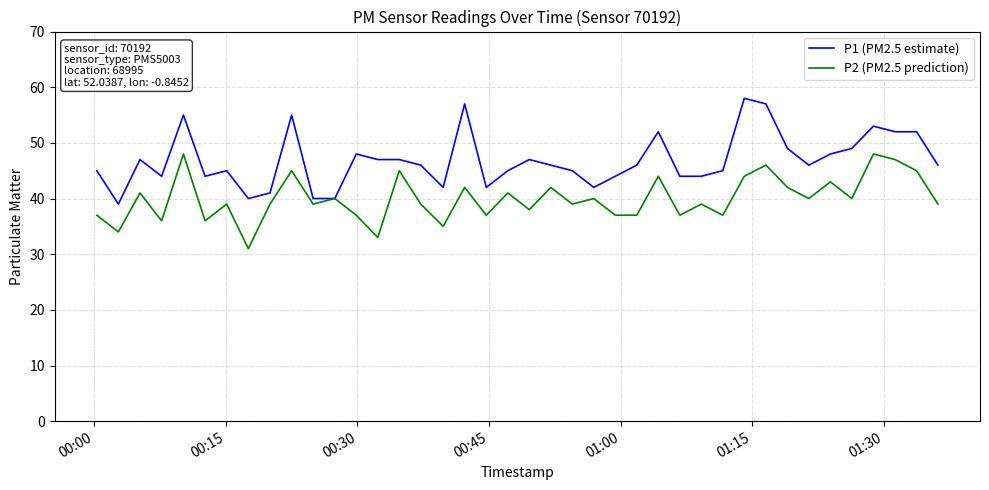

What is the smallest value displayed?

31